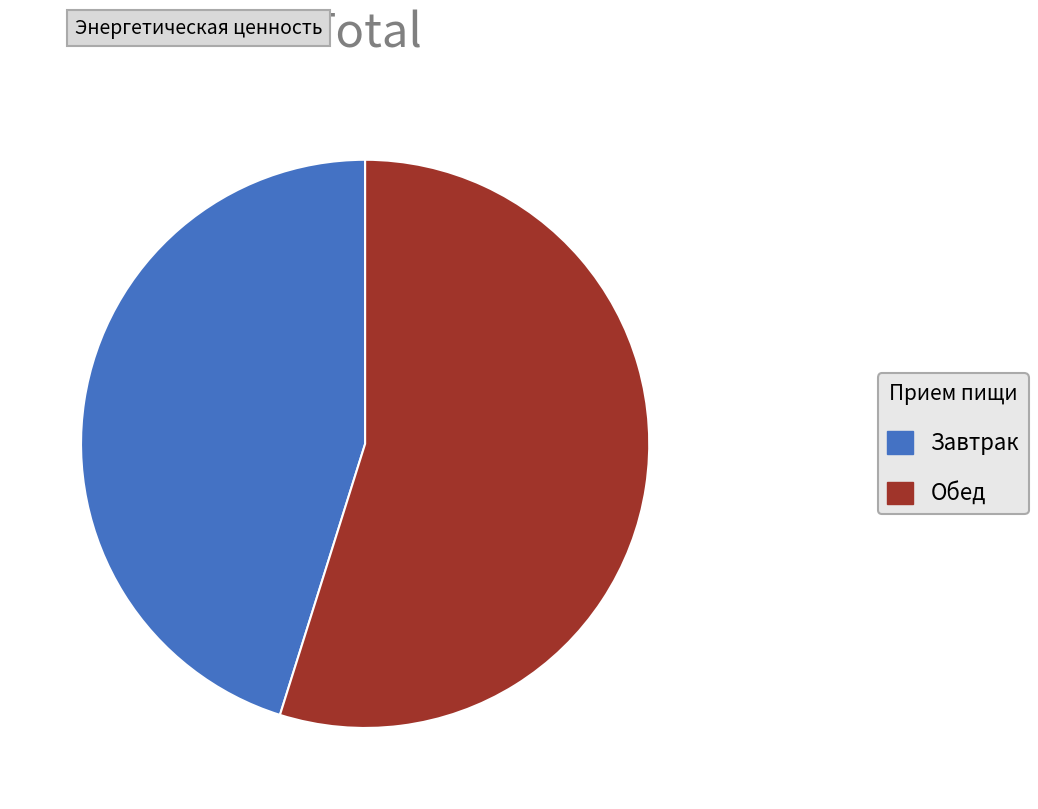

True or false: Обед accounts for 48% of the total.

False